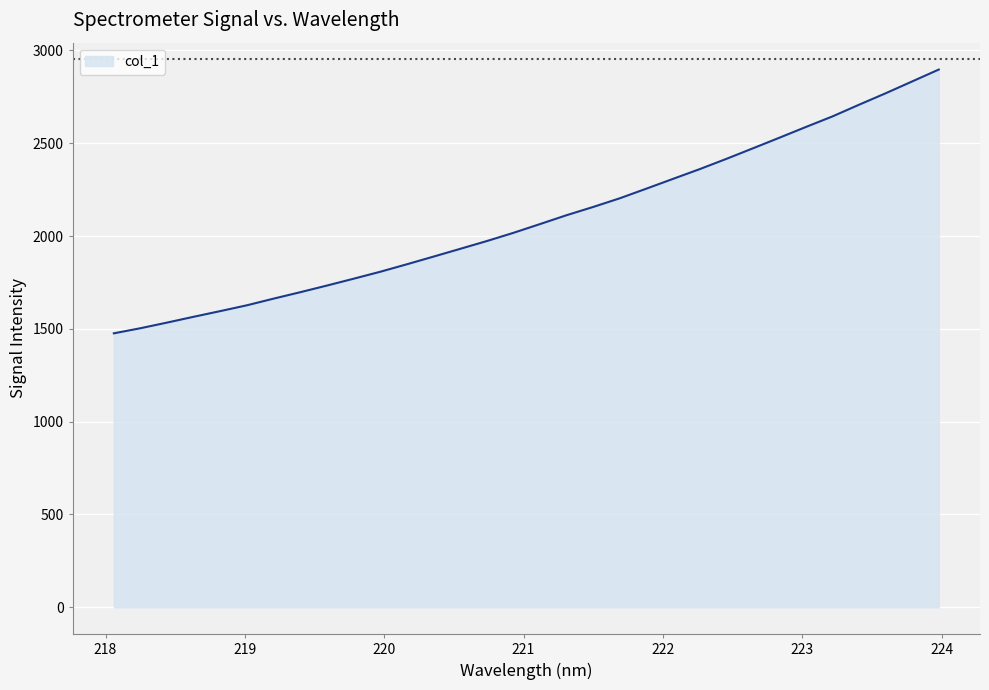

What is the maximum value shown in the chart?

2896.8